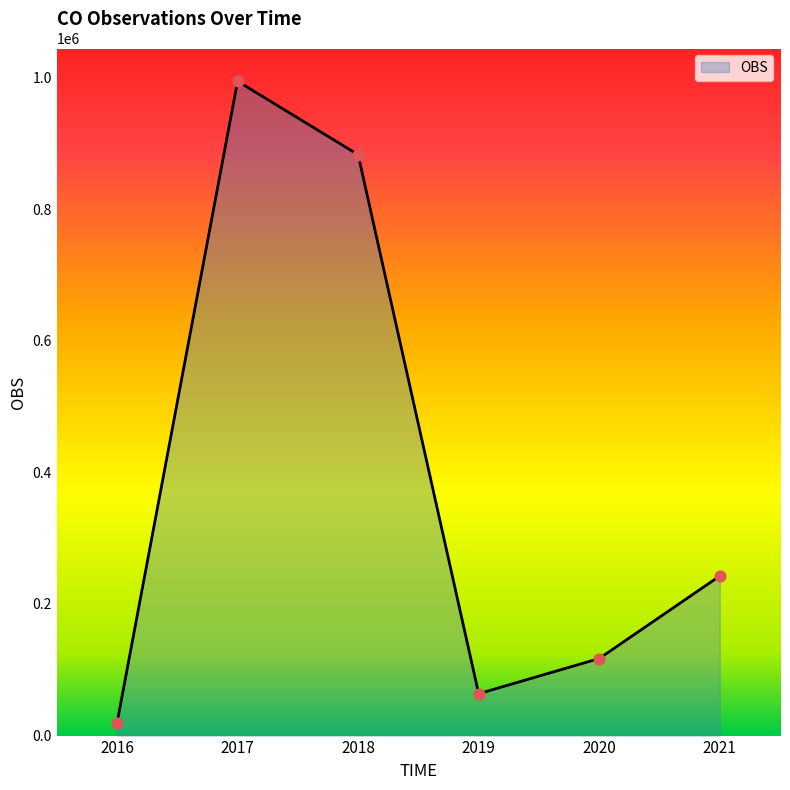

What is the change in value from 2017 to 2018?

-111682.2